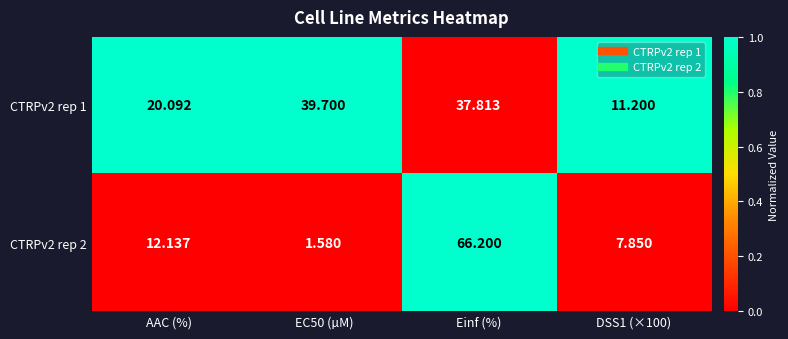

How many data points does each series have?

4